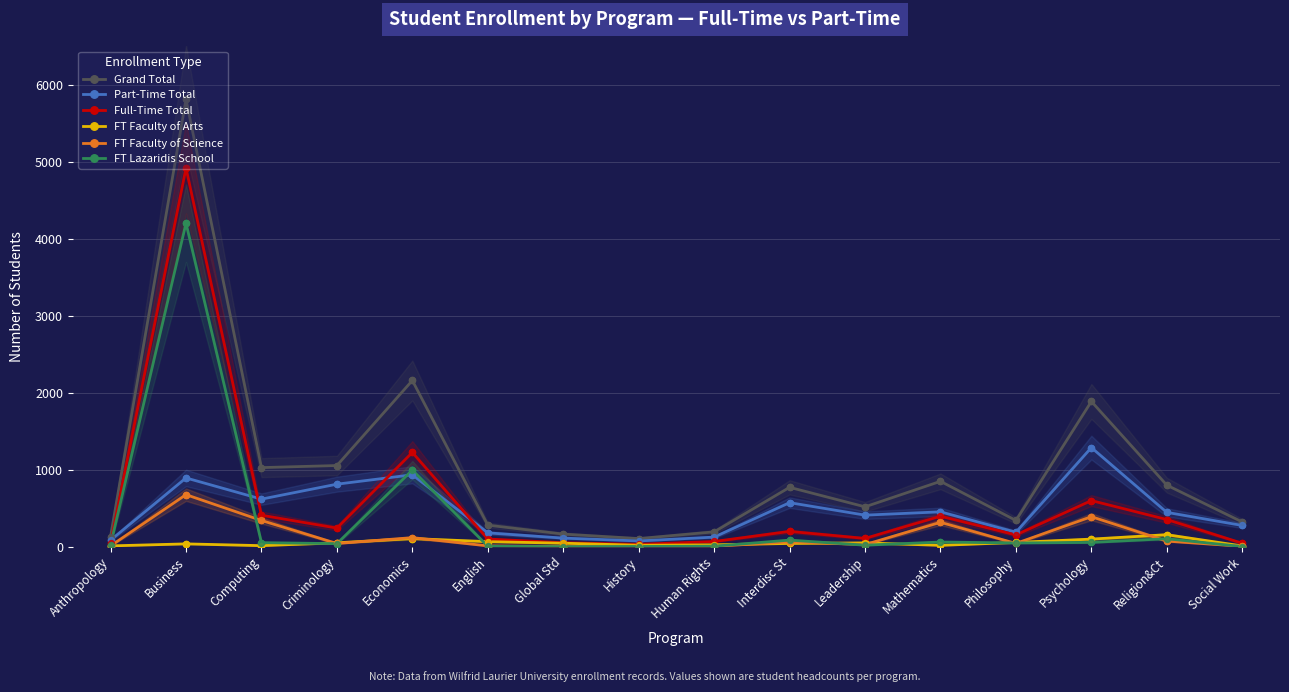

At which category is the sum across all series the highest?

Business